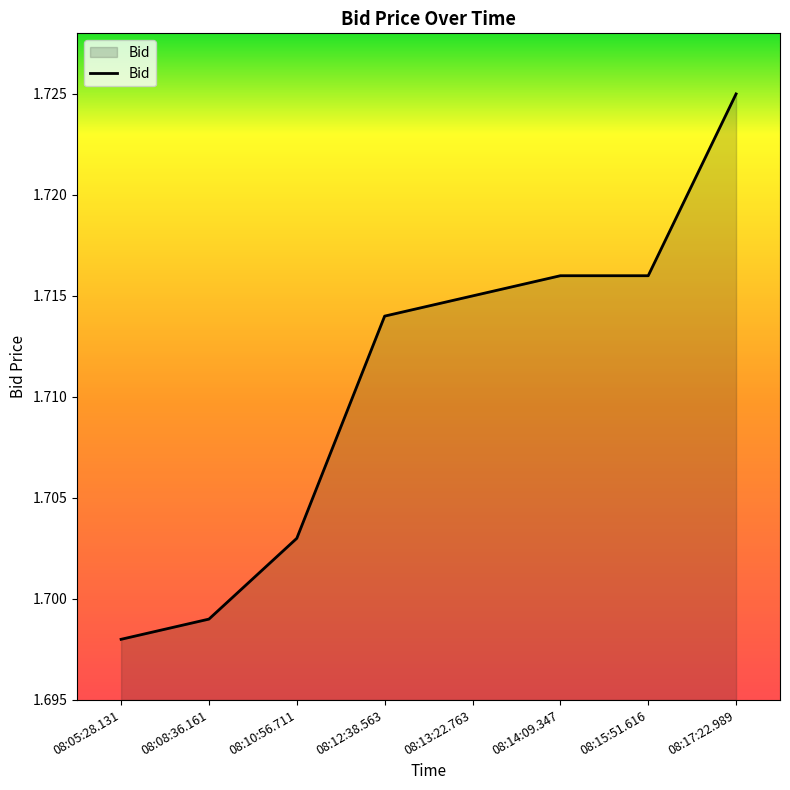

At which category does the chart reach its minimum across all series?

08:05:28.131